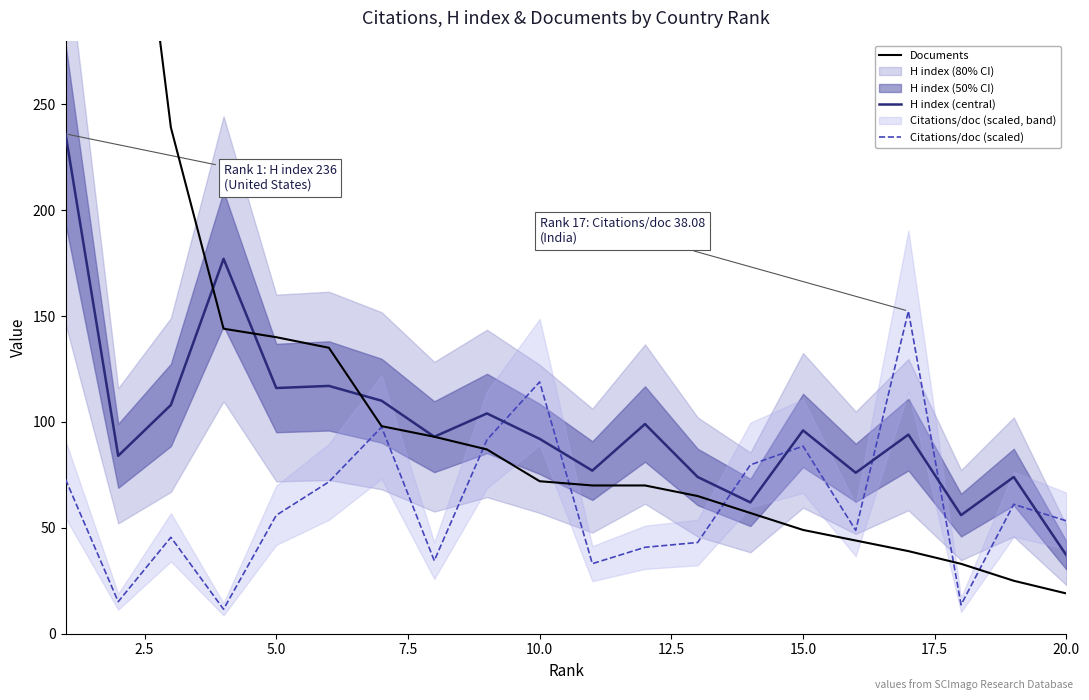

Reading right to left, what are all the values shown in this chart?

Documents: 19.0	25.0	33.0	39.0	44.0	49.0	57.0	65.0	70.0	70.0	72.0	87.0	93.0	98.0	135.0	140.0	144.0	239.0	438.0	989.0
H index (central): 37.0	74.0	56.0	94.0	76.0	96.0	62.0	74.0	99.0	77.0	92.0	104.0	93.0	110.0	117.0	116.0	177.0	108.0	84.0	236.0
Citations/doc (scaled): 53.3	61.1	13.7	152.3	48.8	88.6	79.7	43.1	40.8	33.1	118.9	91.6	34.5	97.6	71.7	55.9	11.6	45.5	15.1	72.9